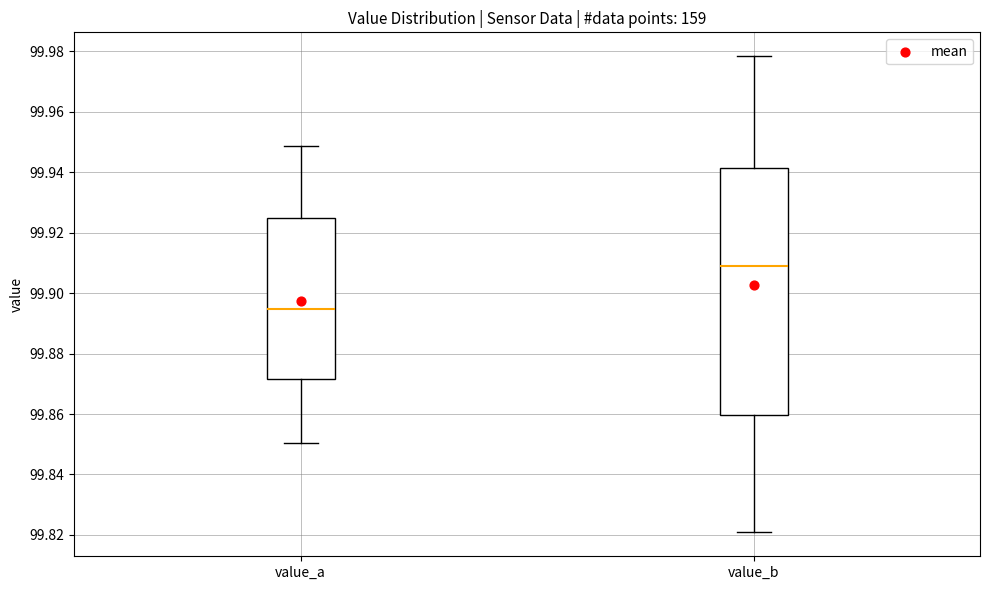

Reading left to right, transcribe this box plot: for each box, give where its median line is, the range the box spans, and where its two whiskers end, as read against the y-axis. The values are not printed on the chart, so give them approximately, as read against the axis.

value_a: median 99.894, box 99.872 to 99.924, whiskers 99.850 to 99.948
value_b: median 99.908, box 99.860 to 99.942, whiskers 99.820 to 99.978